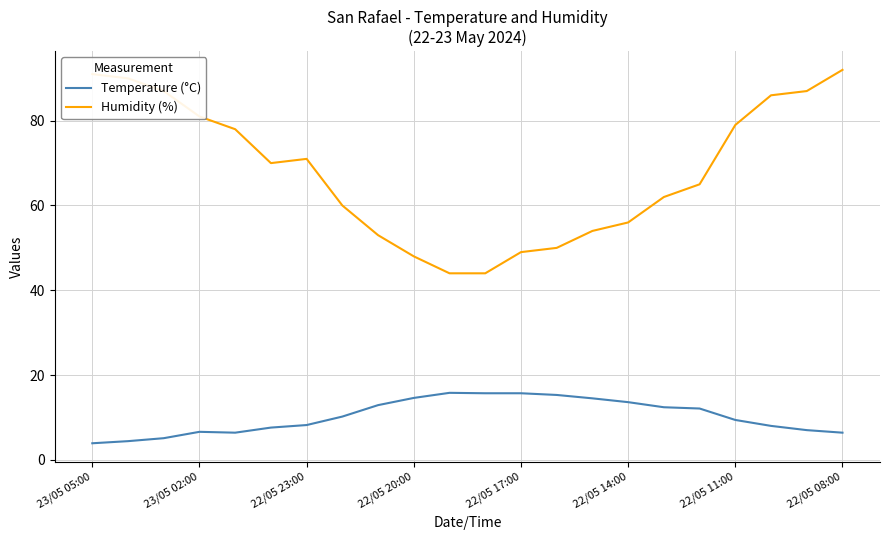

Which series has the largest range (max minus min)?

Humidity (%)